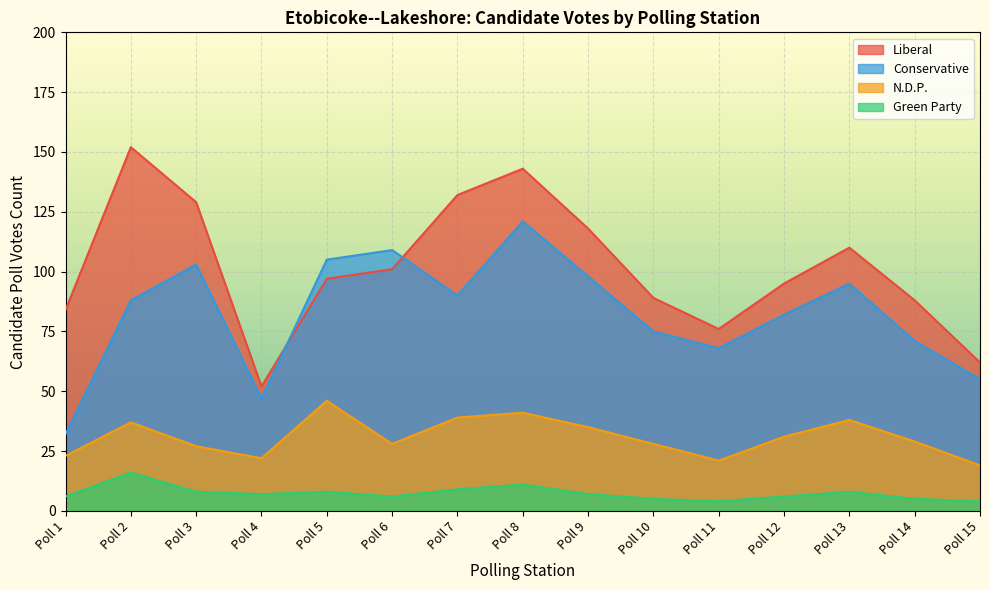

True or false: Green Party and N.D.P. intersect in this chart.

False